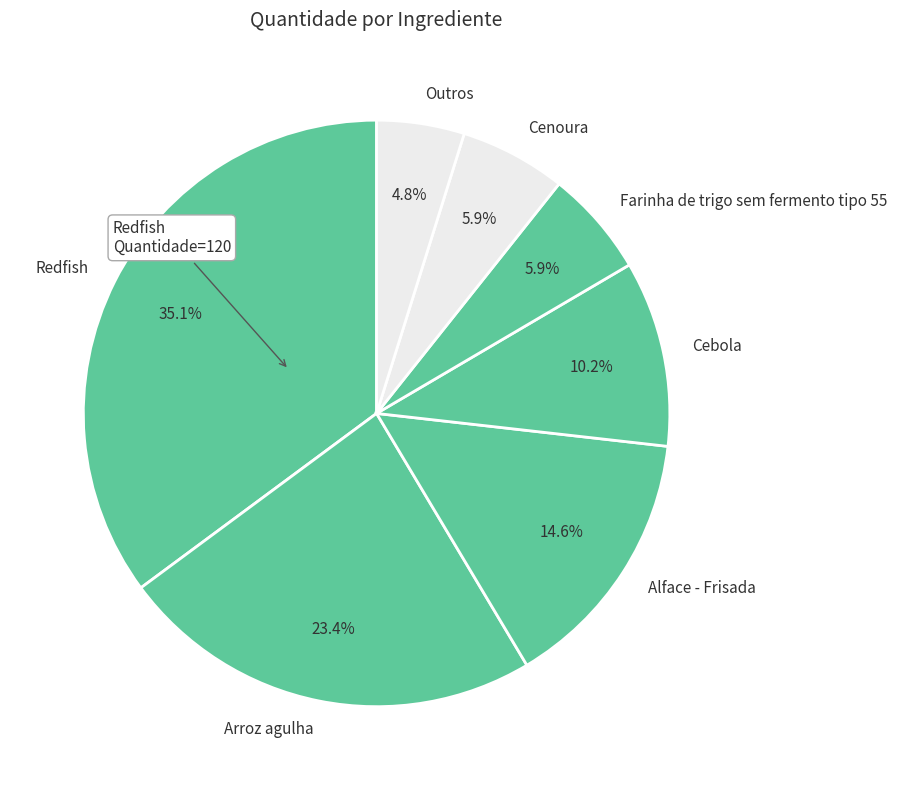

Do Arroz agulha and Cebola together represent more than half of the pie?

No